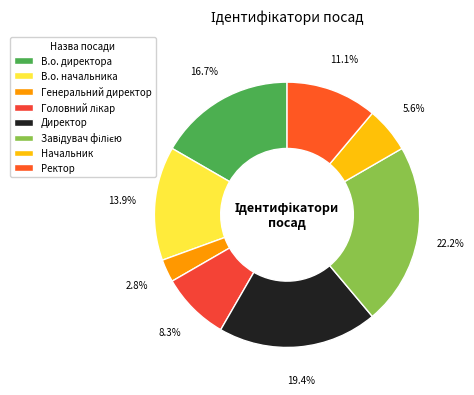

Does any single category account for the majority?

No